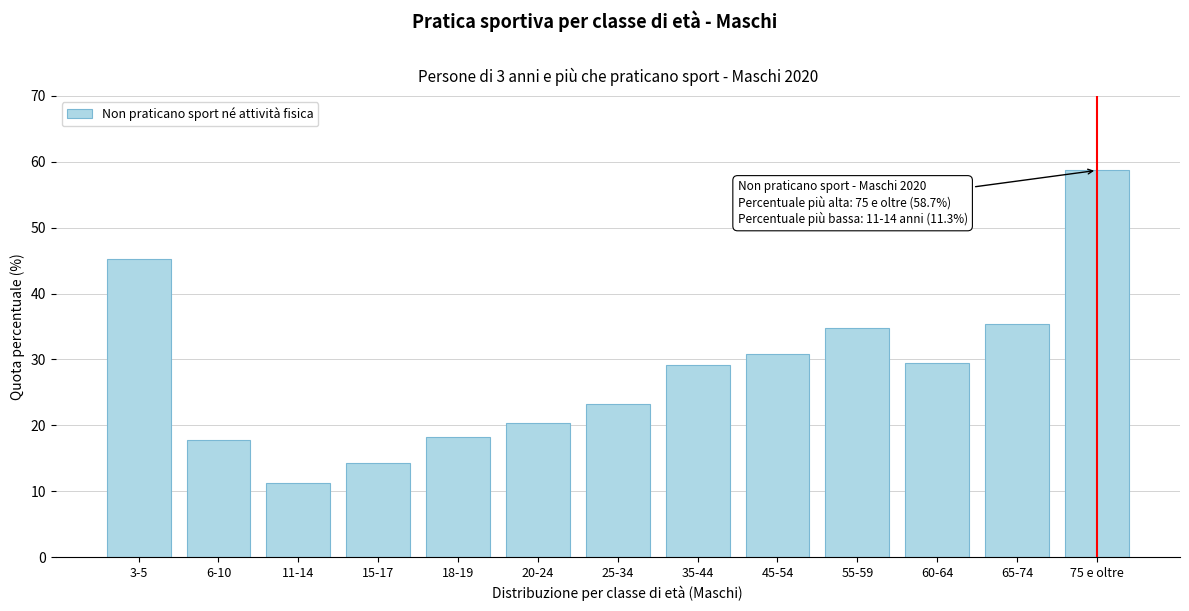

Reading left to right, extract all data points from this chart.

3-5=45.3	6-10=17.8	11-14=11.3	15-17=14.3	18-19=18.2	20-24=20.4	25-34=23.3	35-44=29.2	45-54=30.9	55-59=34.8	60-64=29.5	65-74=35.4	75 e oltre=58.7